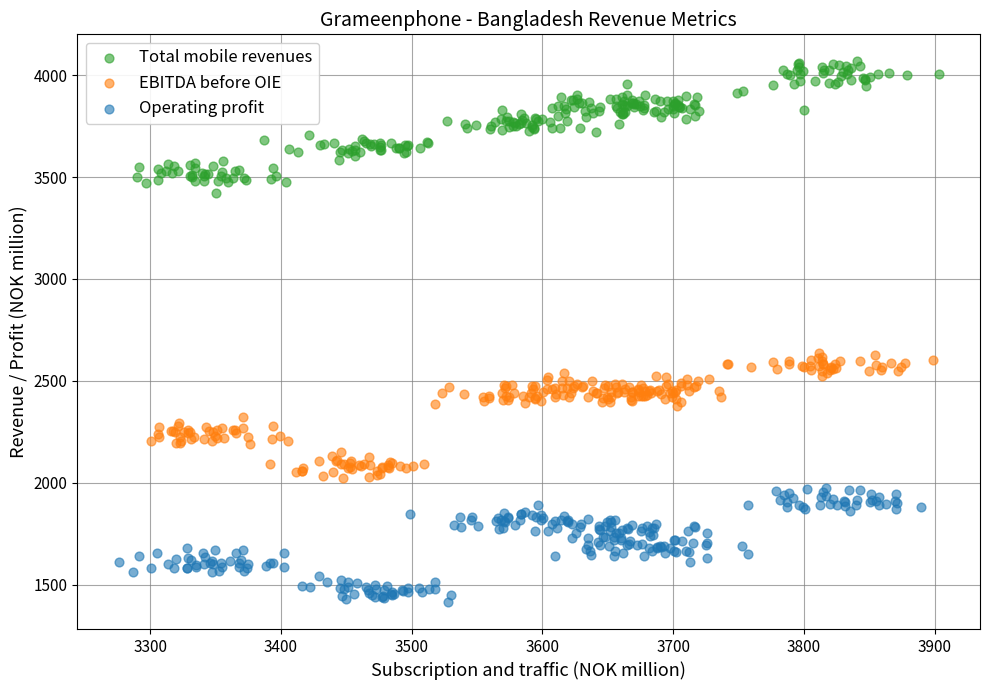

Which series contains the highest Y value?

Total mobile revenues